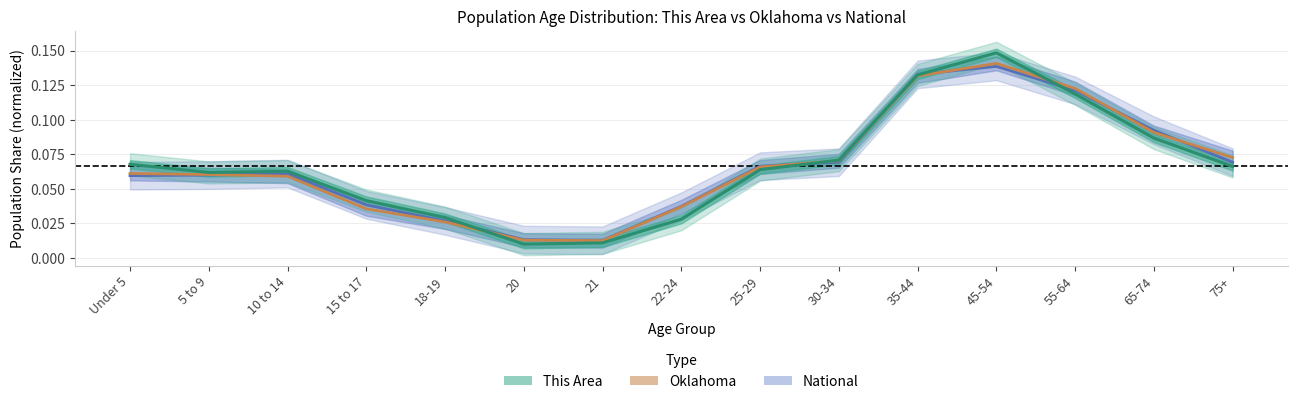

What is the label of the 2nd point from the left?

5 to 9